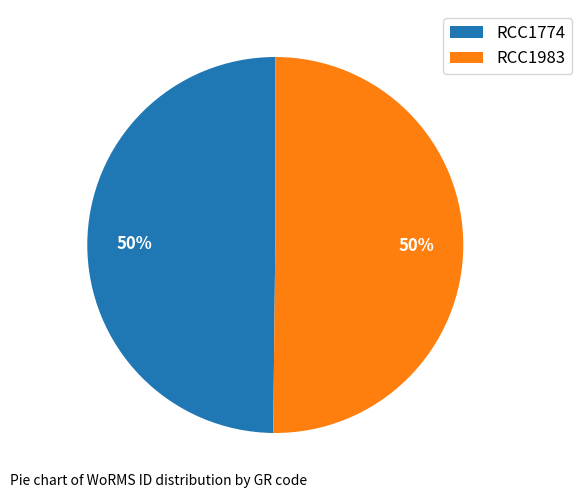

To the nearest percent, what percentage of the pie is RCC1983?

50%